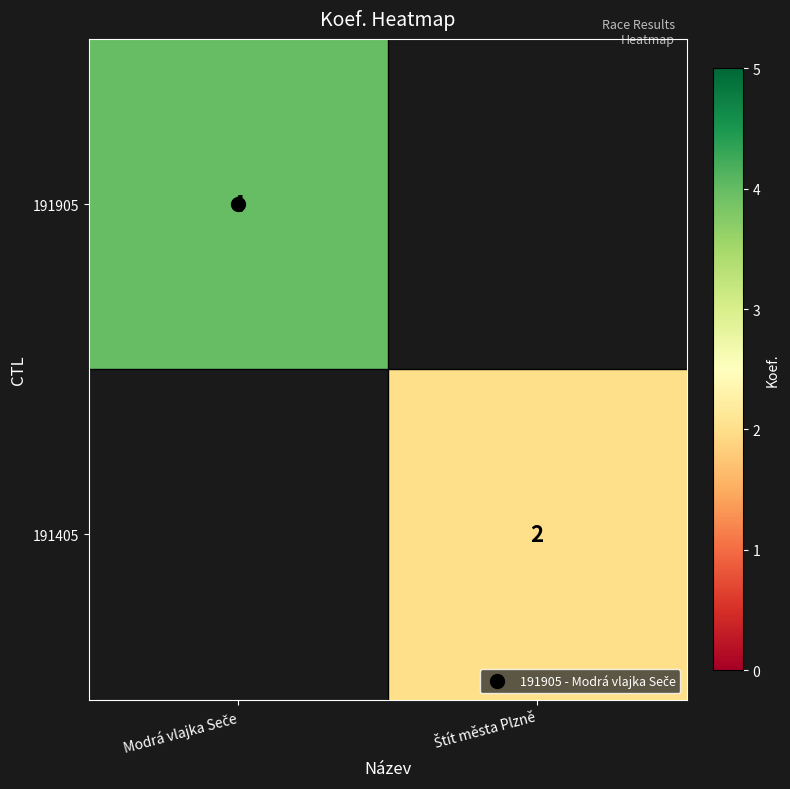

What is the minimum value for 191905?

4.0